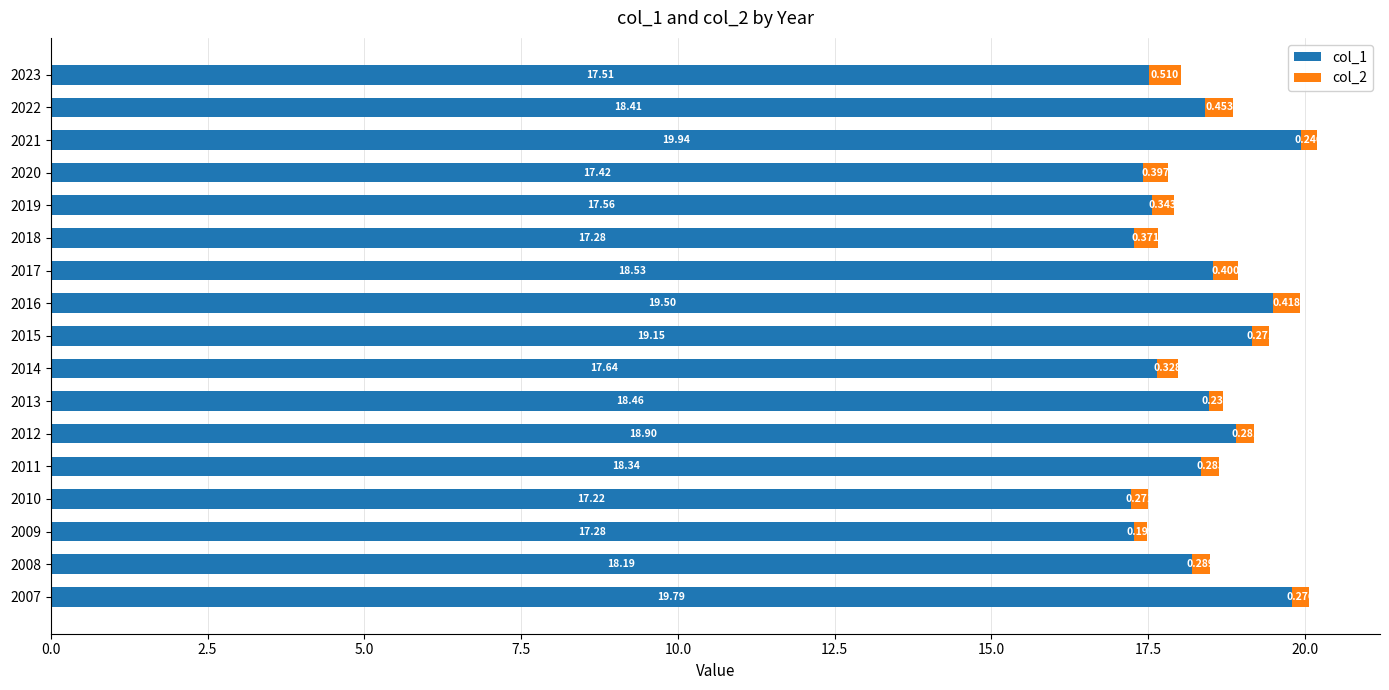

At how many categories does at least one series exceed 3?

17